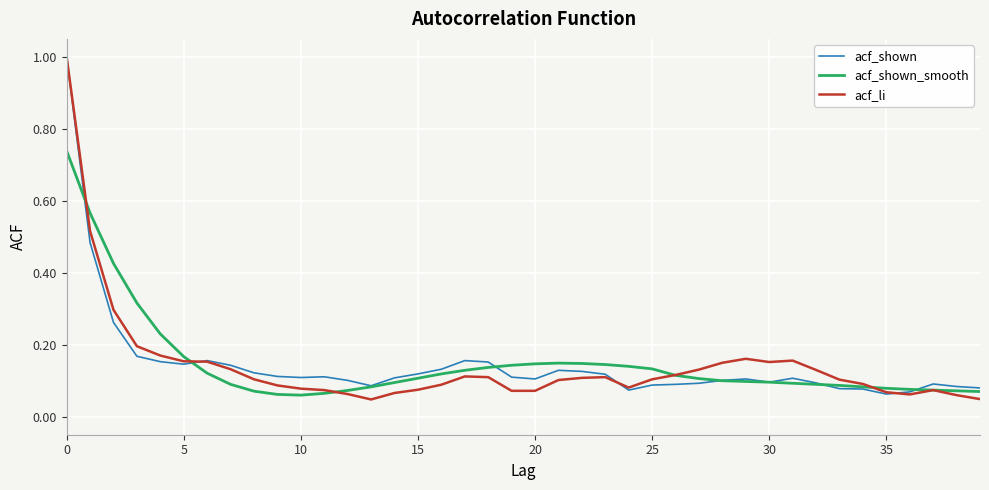

How many lines are shown in the chart?

3